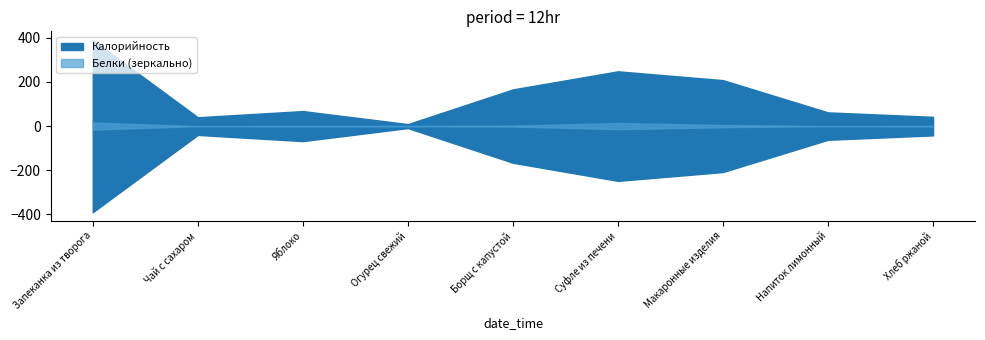

Which has a higher value, Напиток лимонный or Суфле из печени?

Суфле из печени